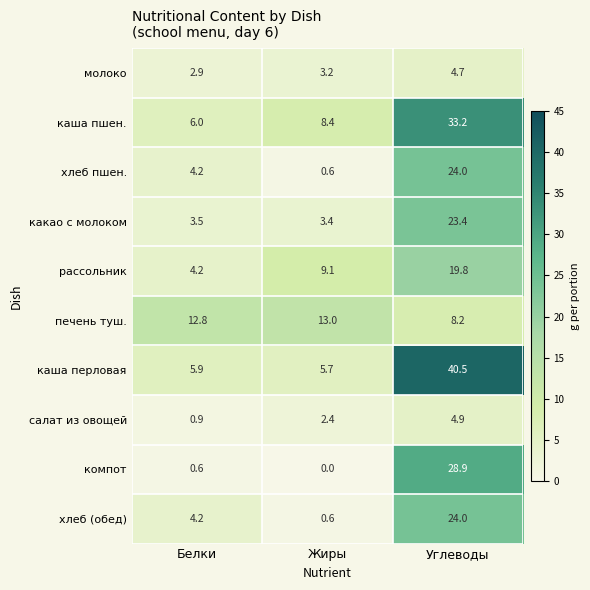

What value does the какао с молоком series have at Белки?

3.5